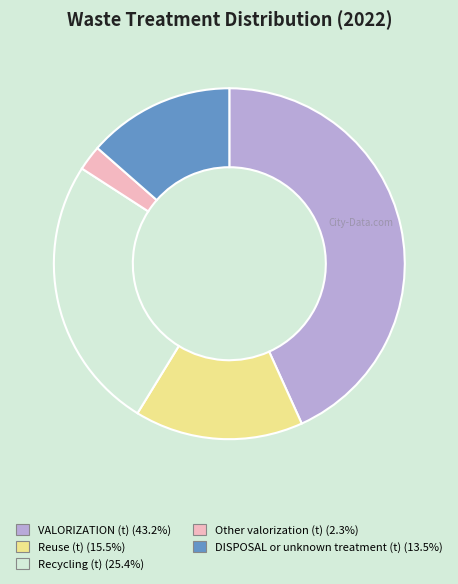

Rank the categories by value from highest to lowest.

VALORIZATION (t), Recycling (t), Reuse (t), DISPOSAL or unknown treatment (t), Other valorization (t)